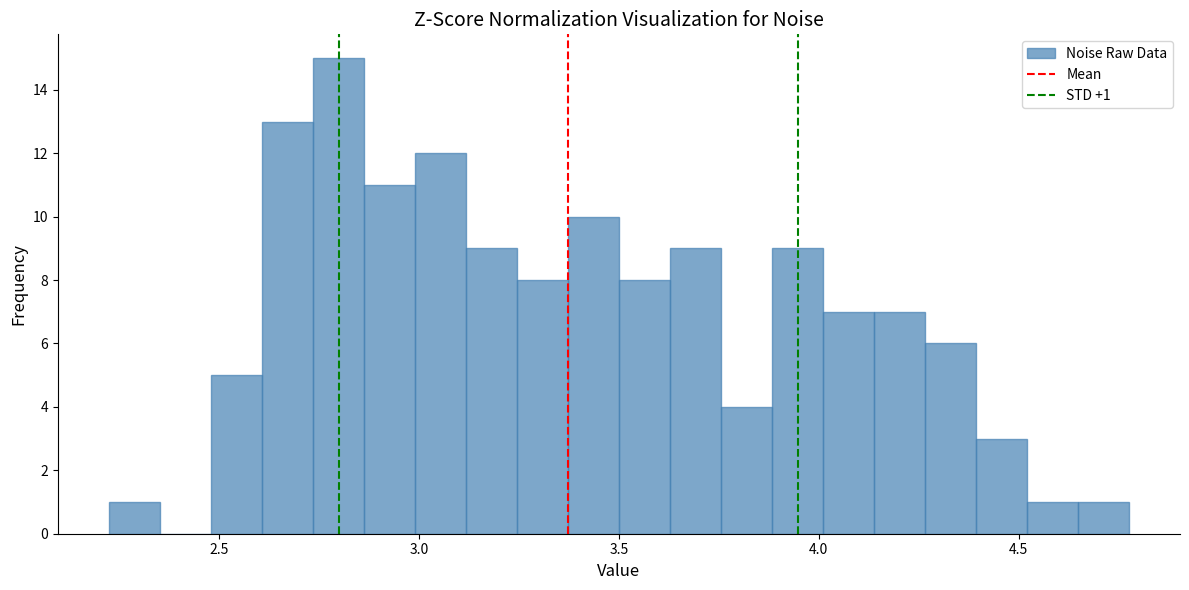

Read against the x-axis, roughly where is the centre of the tallest bar?

2.80